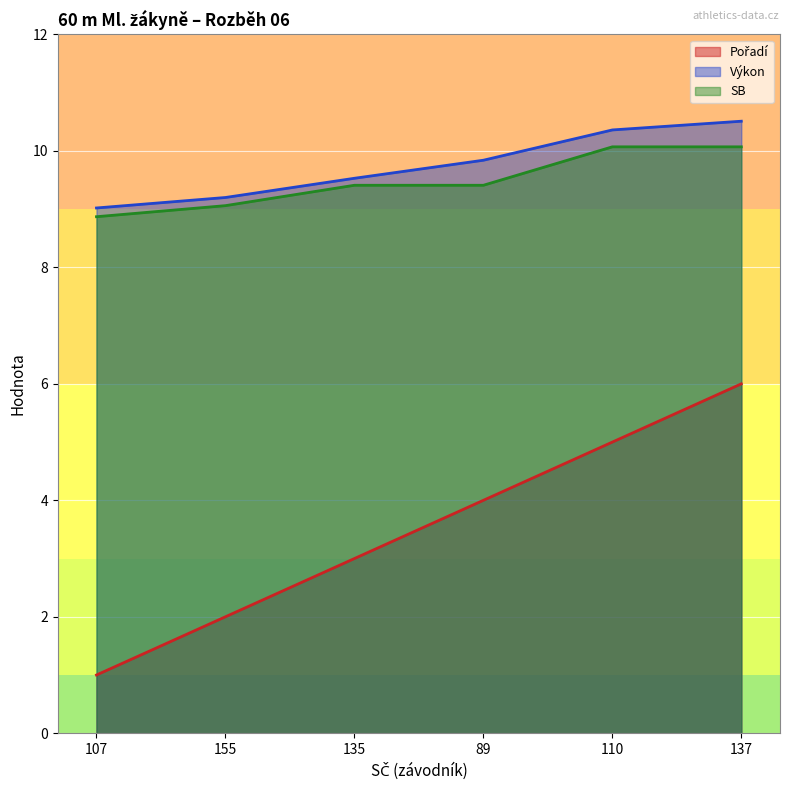

Which series changed the most between 155 and 110?

Pořadí